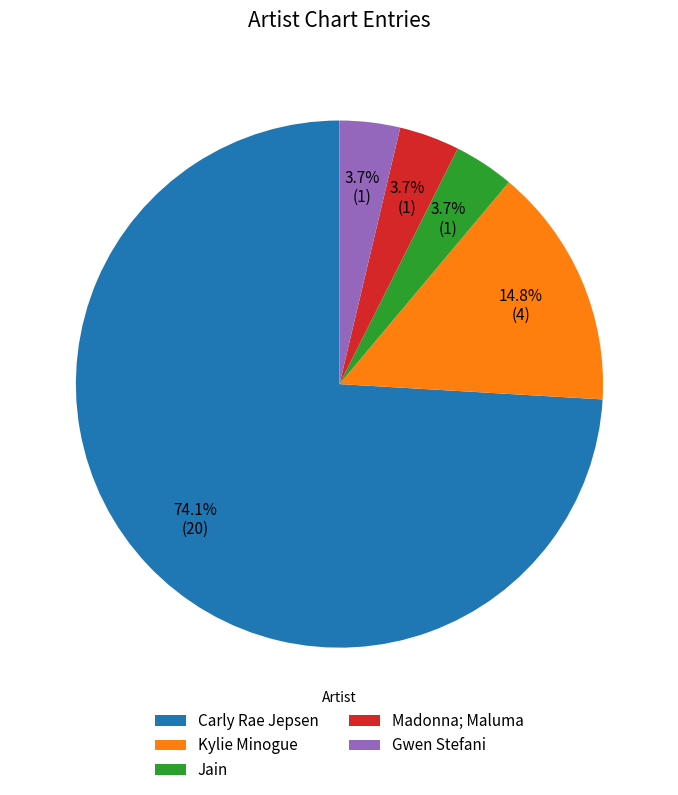

What is the largest slice in the pie chart?

Carly Rae Jepsen